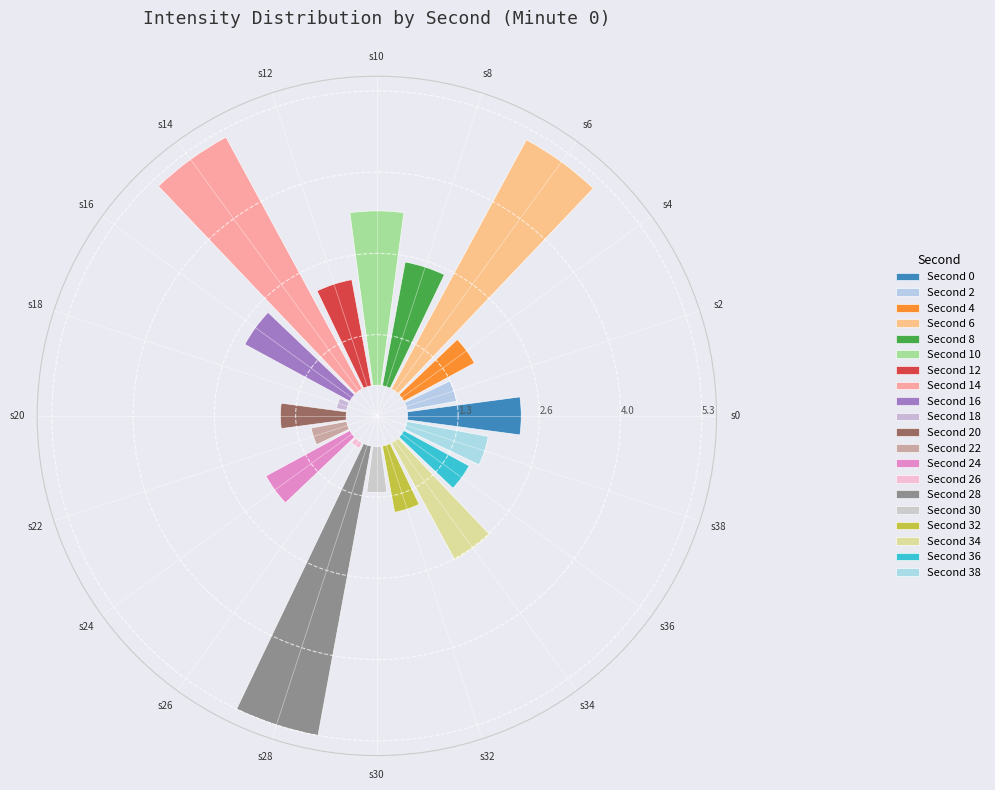

How much of the chart is everything except 10?

95.0%